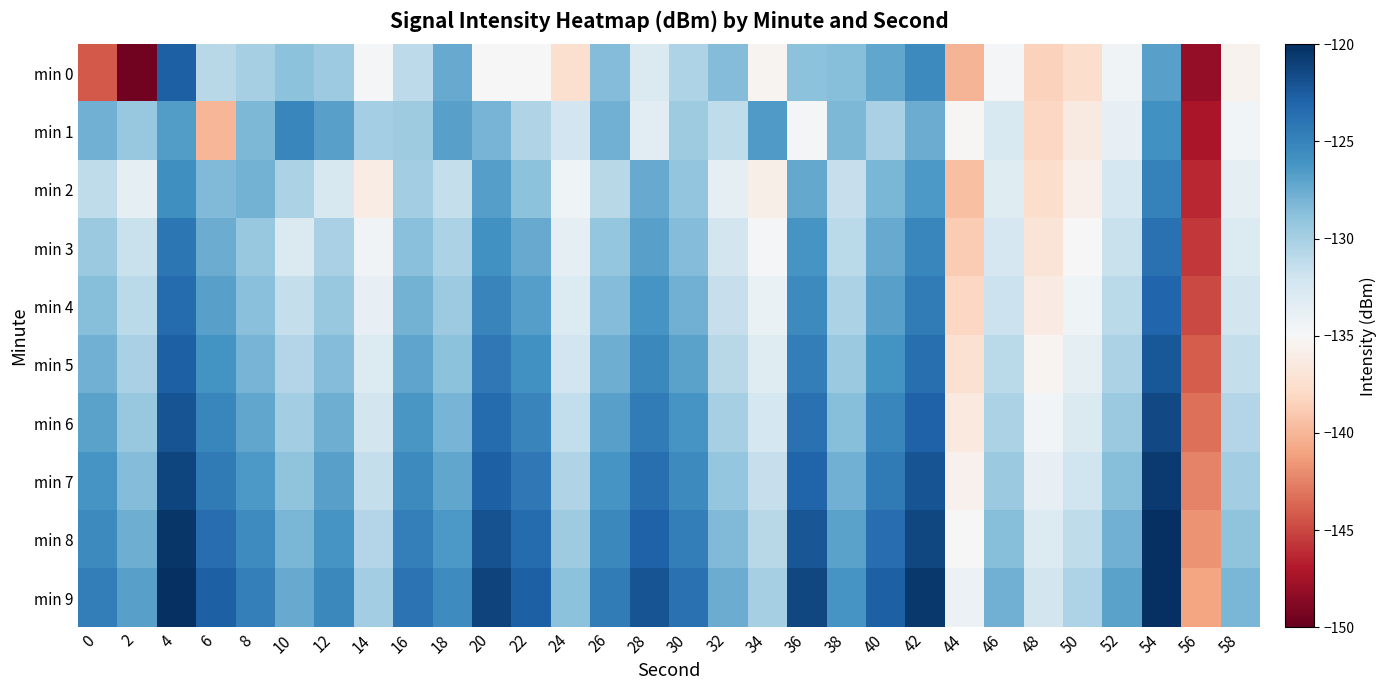

At which category is the sum across all series the highest?

54